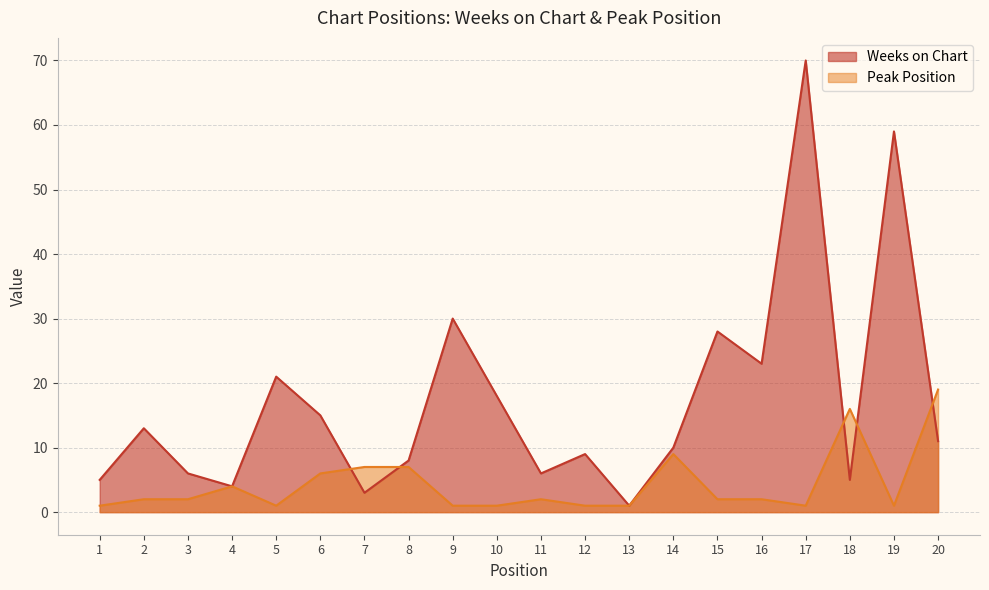

How many data points in Weeks on Chart are above 11?

9